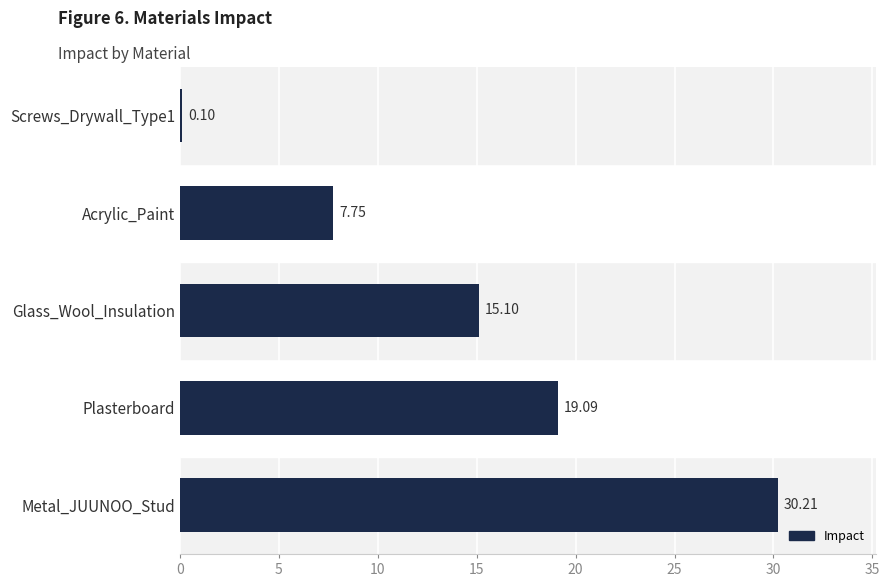

Are the bars horizontal?

Yes